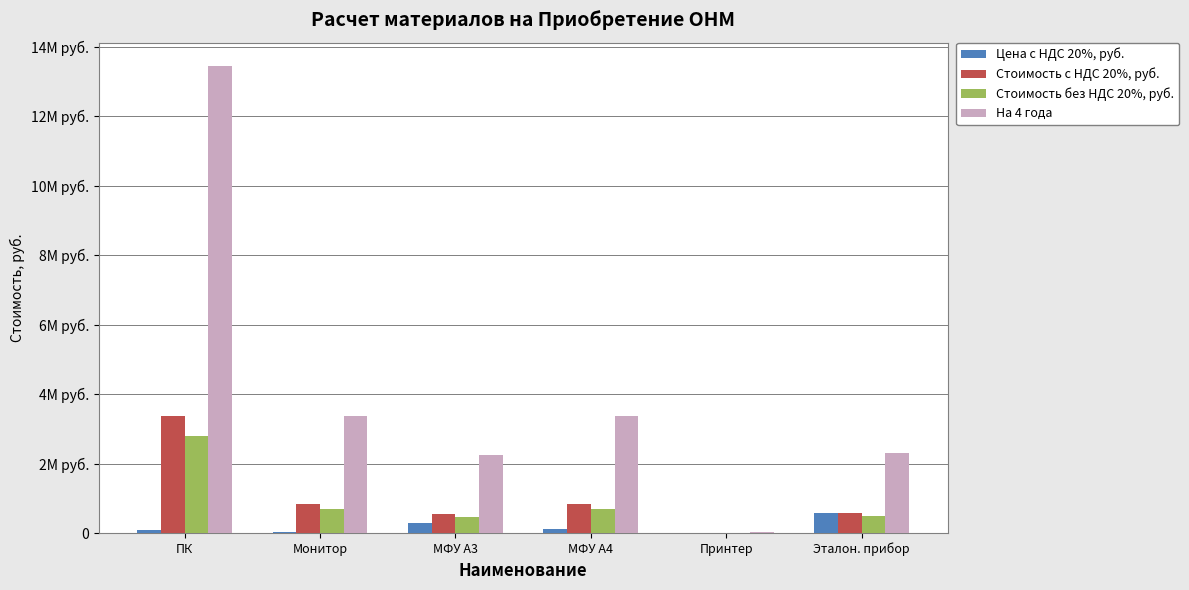

Rank the series at Принтер from highest to lowest value.

На 4 года, Цена с НДС 20%, руб., Стоимость с НДС 20%, руб., Стоимость без НДС 20%, руб.